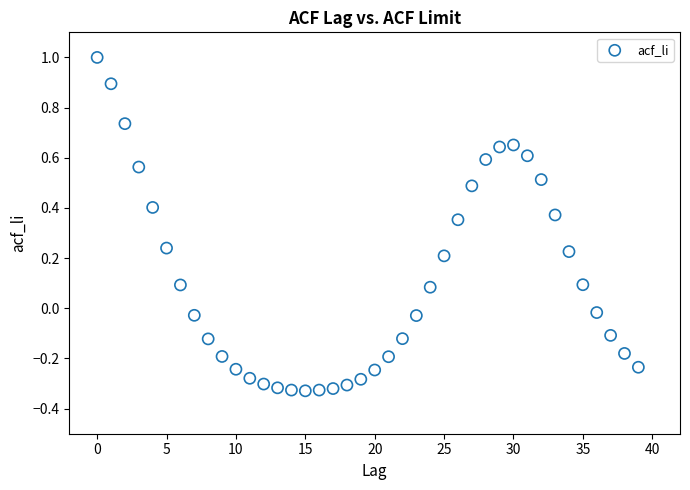

What is the range of Y values (max minus min)?

1.3